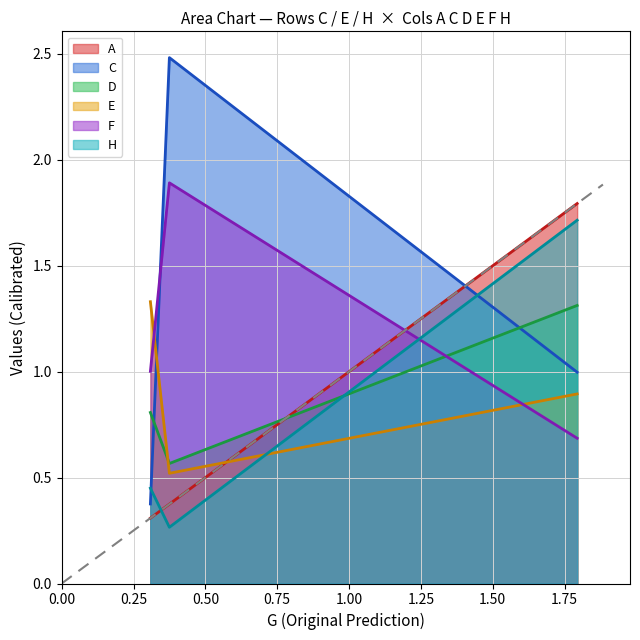

At how many categories does at least one series exceed 2?

1